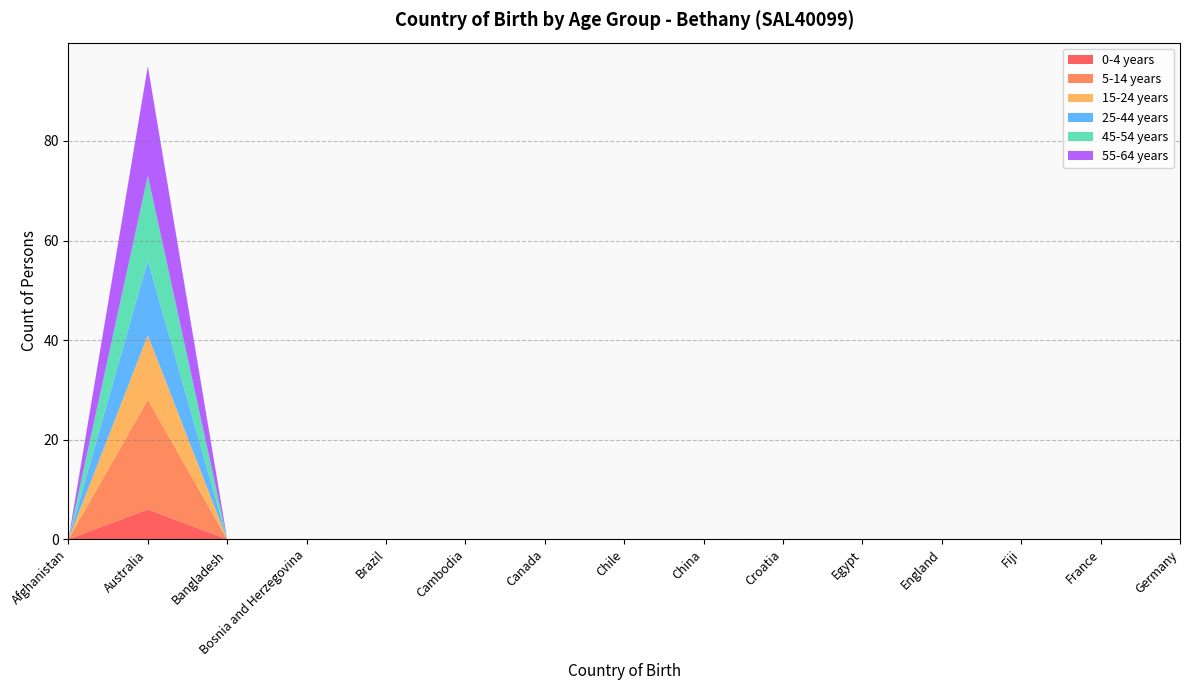

Reading left to right, extract all data points from this chart.

0-4 years: Afghanistan=0	Australia=6	Bangladesh=0	Bosnia and Herzegovina=0	Brazil=0	Cambodia=0	Canada=0	Chile=0	China=0	Croatia=0	Egypt=0	England=0	Fiji=0	France=0	Germany=0
5-14 years: Afghanistan=0	Australia=22	Bangladesh=0	Bosnia and Herzegovina=0	Brazil=0	Cambodia=0	Canada=0	Chile=0	China=0	Croatia=0	Egypt=0	England=0	Fiji=0	France=0	Germany=0
15-24 years: Afghanistan=0	Australia=13	Bangladesh=0	Bosnia and Herzegovina=0	Brazil=0	Cambodia=0	Canada=0	Chile=0	China=0	Croatia=0	Egypt=0	England=0	Fiji=0	France=0	Germany=0
25-44 years: Afghanistan=0	Australia=15	Bangladesh=0	Bosnia and Herzegovina=0	Brazil=0	Cambodia=0	Canada=0	Chile=0	China=0	Croatia=0	Egypt=0	England=0	Fiji=0	France=0	Germany=0
45-54 years: Afghanistan=0	Australia=17	Bangladesh=0	Bosnia and Herzegovina=0	Brazil=0	Cambodia=0	Canada=0	Chile=0	China=0	Croatia=0	Egypt=0	England=0	Fiji=0	France=0	Germany=0
55-64 years: Afghanistan=0	Australia=22	Bangladesh=0	Bosnia and Herzegovina=0	Brazil=0	Cambodia=0	Canada=0	Chile=0	China=0	Croatia=0	Egypt=0	England=0	Fiji=0	France=0	Germany=0